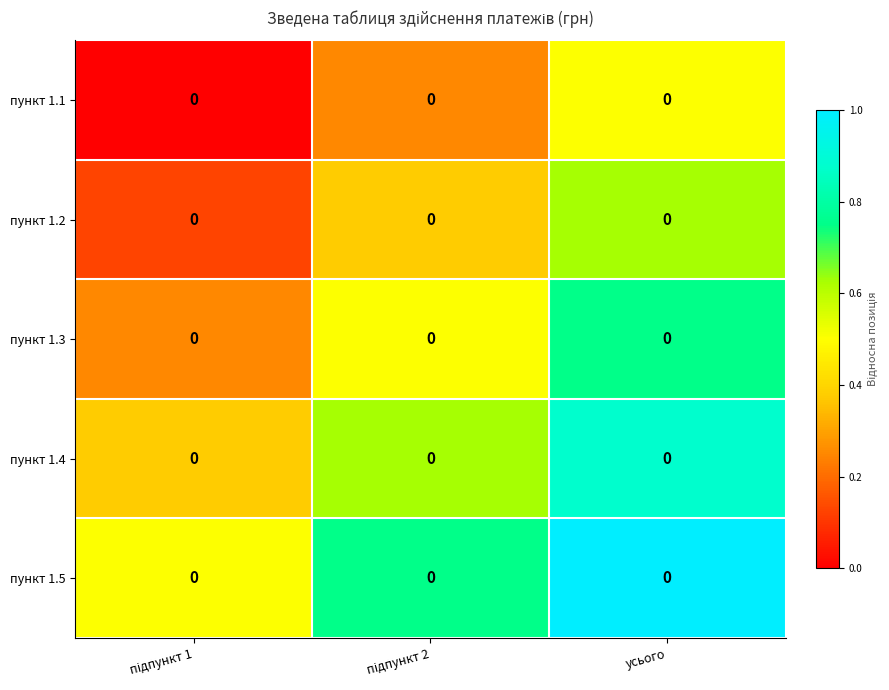

List the labels in order of пункт 1.5 value, largest first.

усього, підпункт 2, підпункт 1